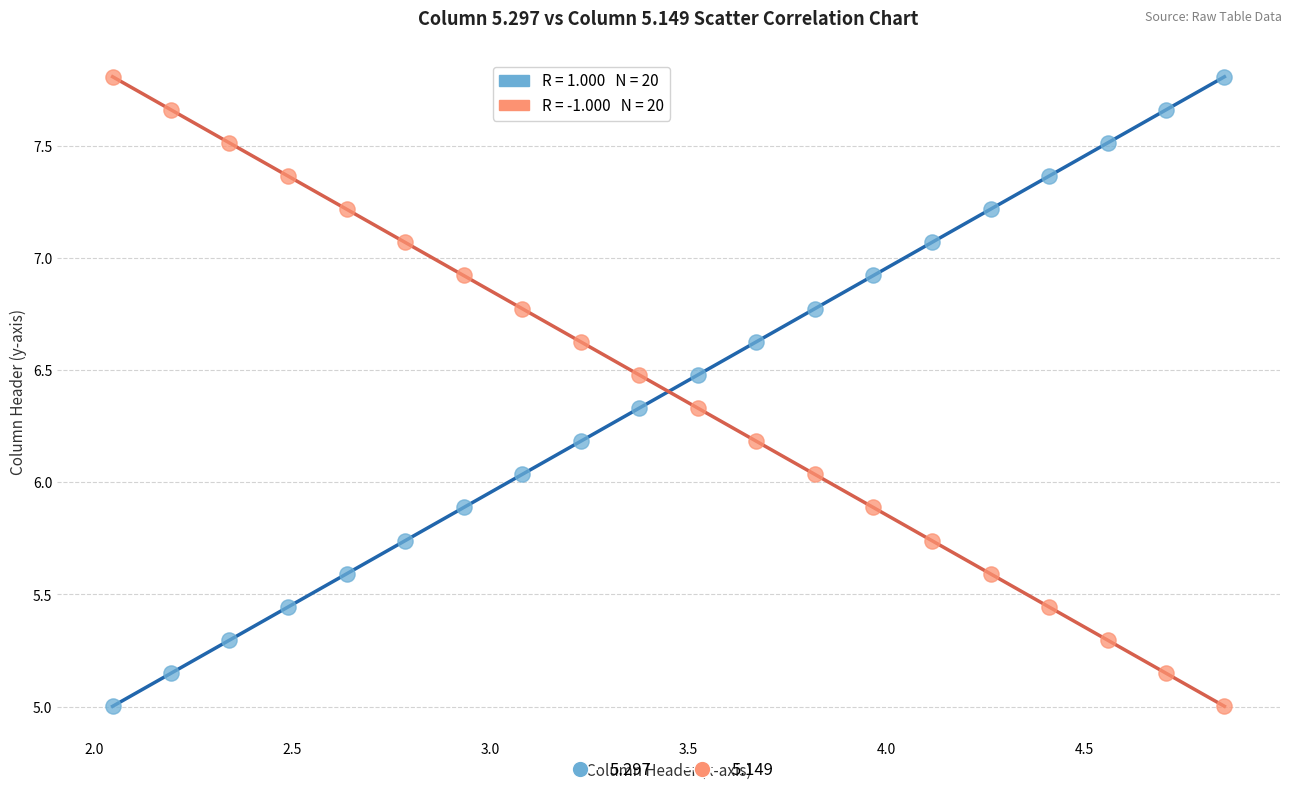

What is the X range (max minus min) for the scatter plot?

2.8